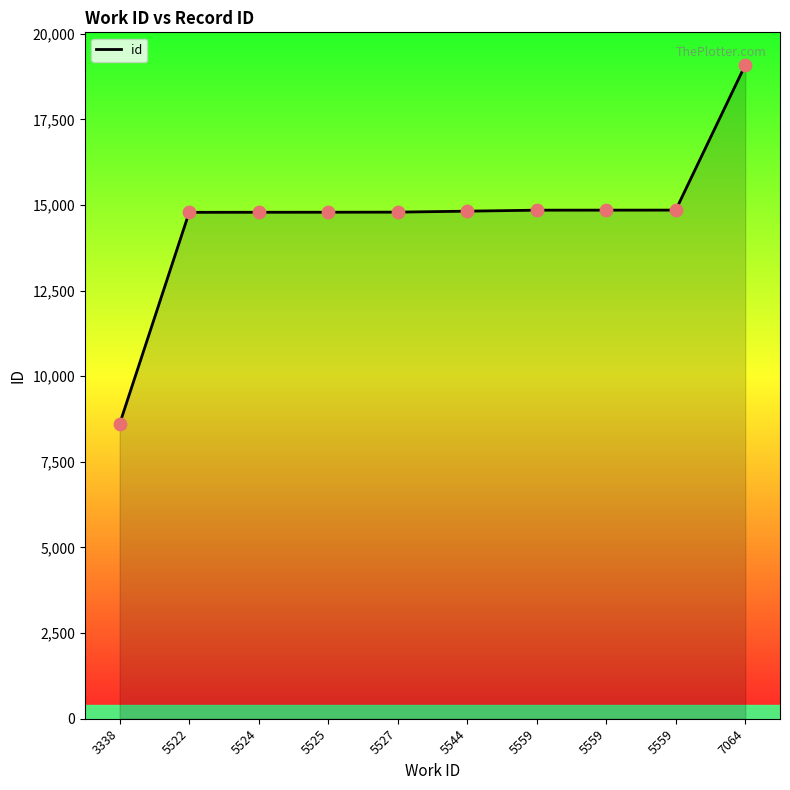

What is the change in value from 5527 to 5559?

+59